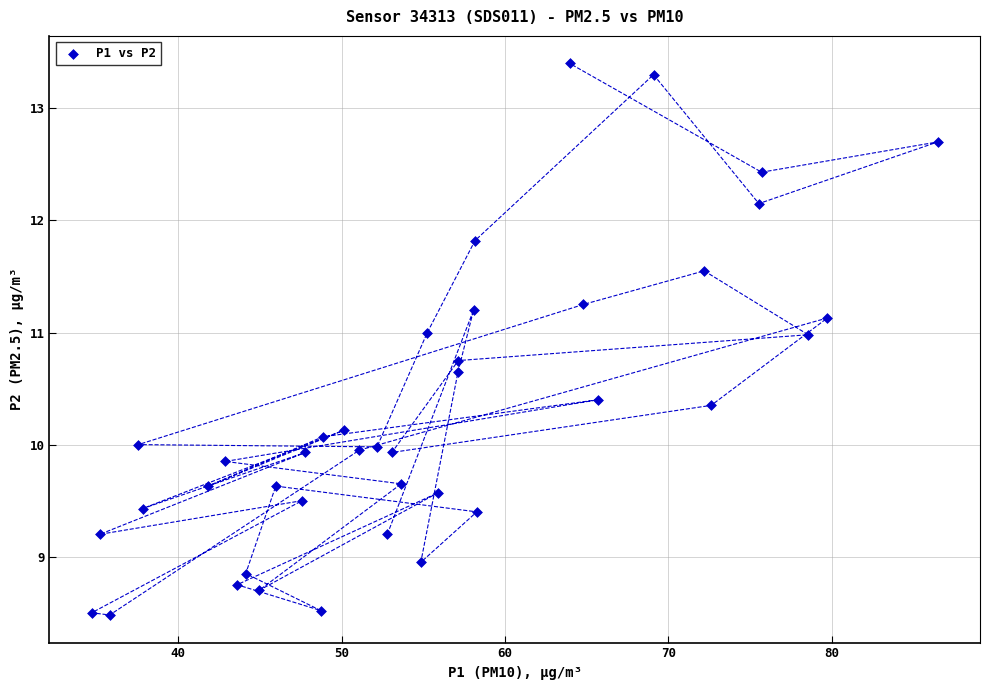

What is the range of Y values (max minus min)?

4.9